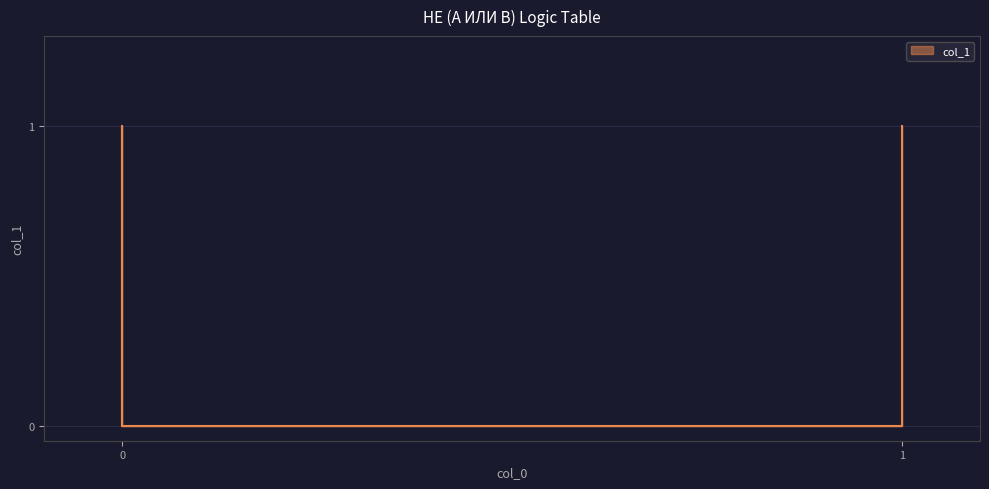

How many values are above zero?

2